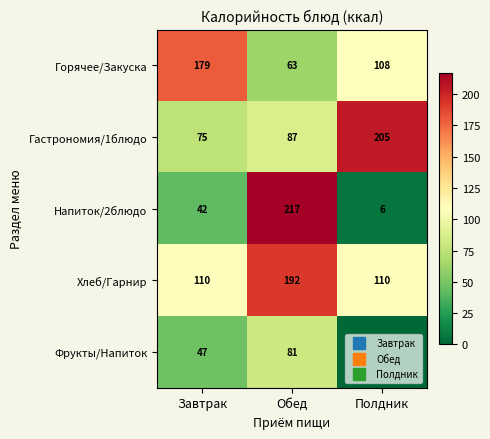

Is it true that Хлеб/Гарнир equals 41.6 at Обед?

False